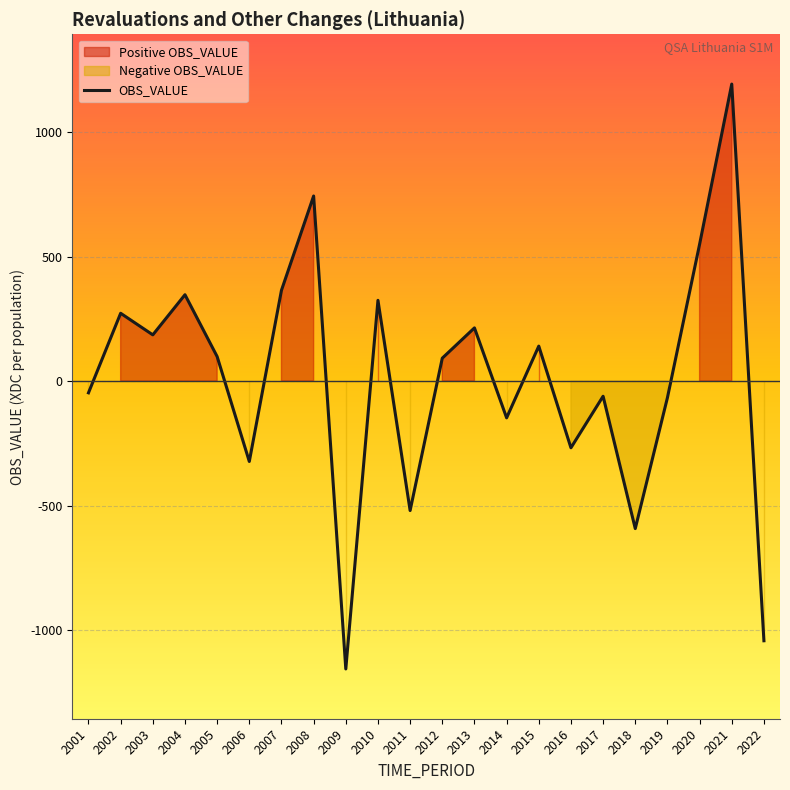

Rank the categories by value from highest to lowest.

2021, 2008, 2020, 2007, 2004, 2010, 2002, 2013, 2003, 2015, 2005, 2012, 2001, 2017, 2019, 2014, 2016, 2006, 2011, 2018, 2022, 2009